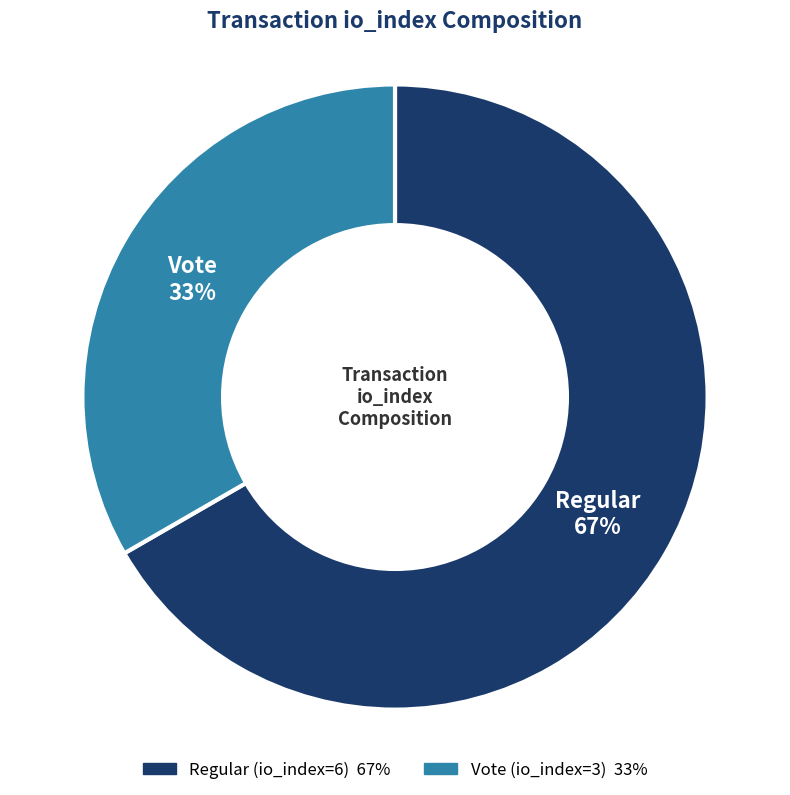

Which slice is the largest?

Regular (io_index=6)